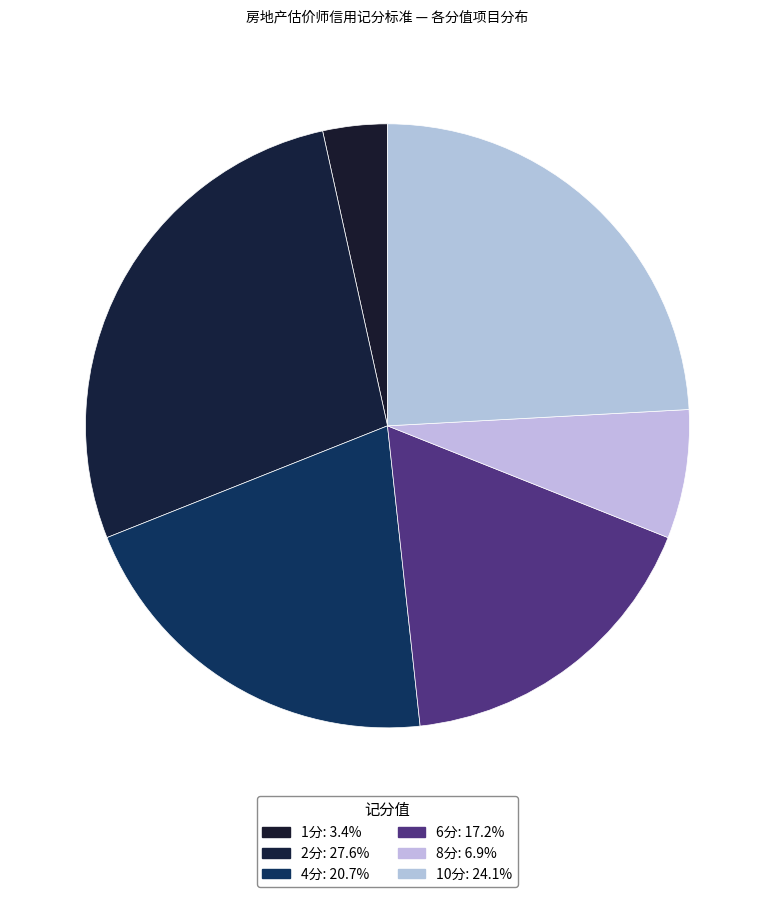

What is the total percentage of 6分 and 8分?

24.1%